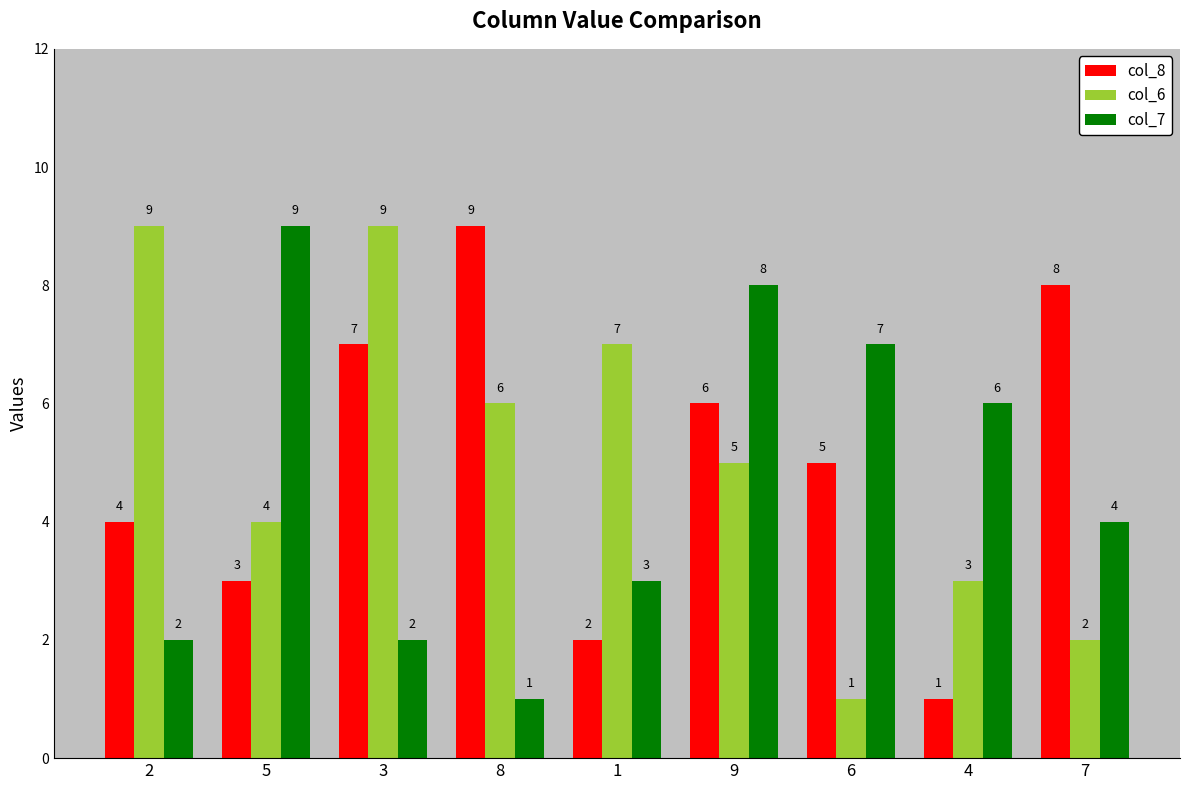

What is the difference between the highest and lowest values at 8?

8